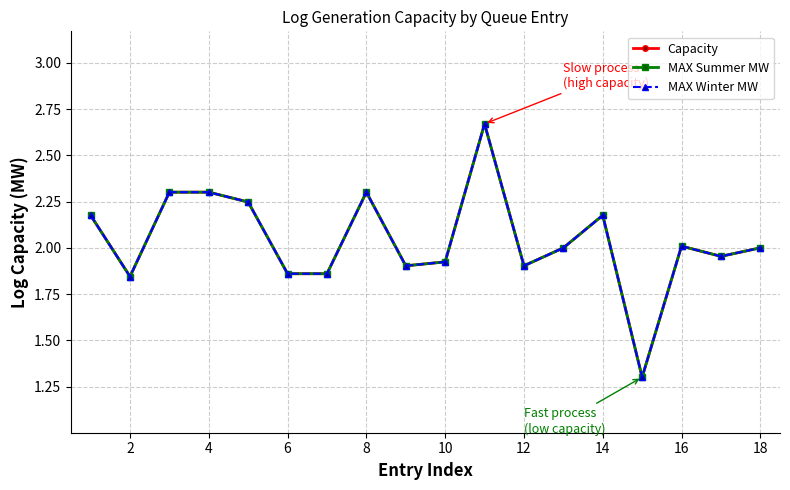

Does the chart have visible grid lines?

Yes